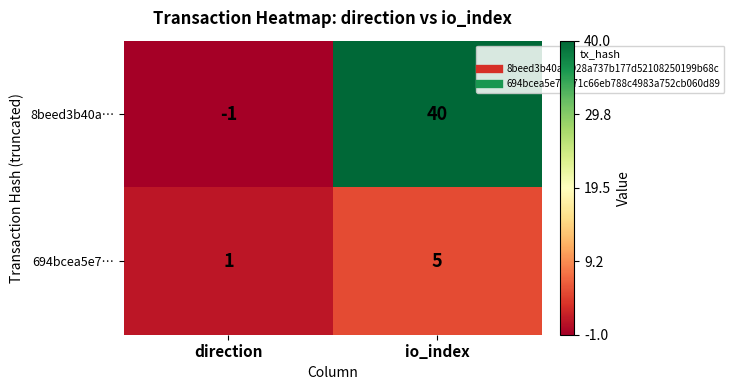

Rank the series by their maximum value, from highest to lowest.

8beed3b40a…, 694bcea5e7…